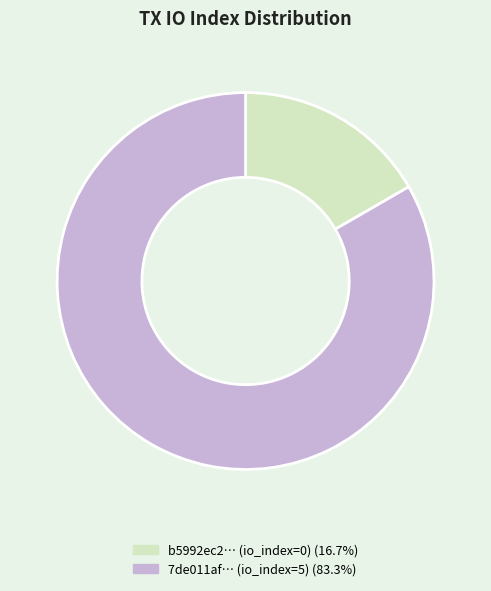

Approximately how many times larger is the value at 7de011af… (io_index=5) (83.3%) compared to b5992ec2… (io_index=0) (16.7%)?

5.0